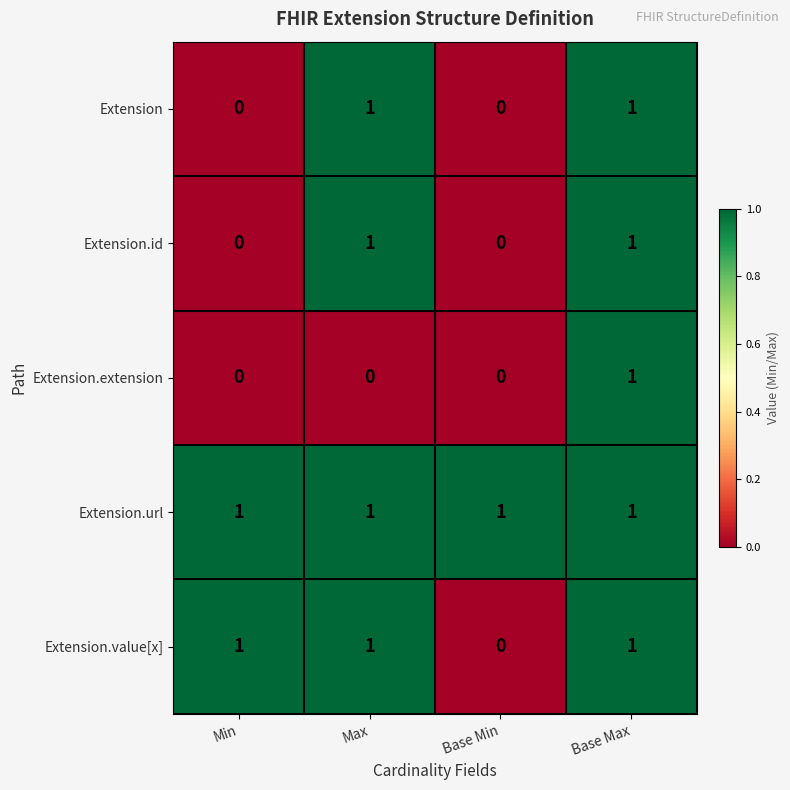

Reading left to right, transcribe all the data shown in this chart.

Extension: Min=0	Max=1	Base Min=0	Base Max=1
Extension.id: Min=0	Max=1	Base Min=0	Base Max=1
Extension.extension: Min=0	Max=0	Base Min=0	Base Max=1
Extension.url: Min=1	Max=1	Base Min=1	Base Max=1
Extension.value[x]: Min=1	Max=1	Base Min=0	Base Max=1